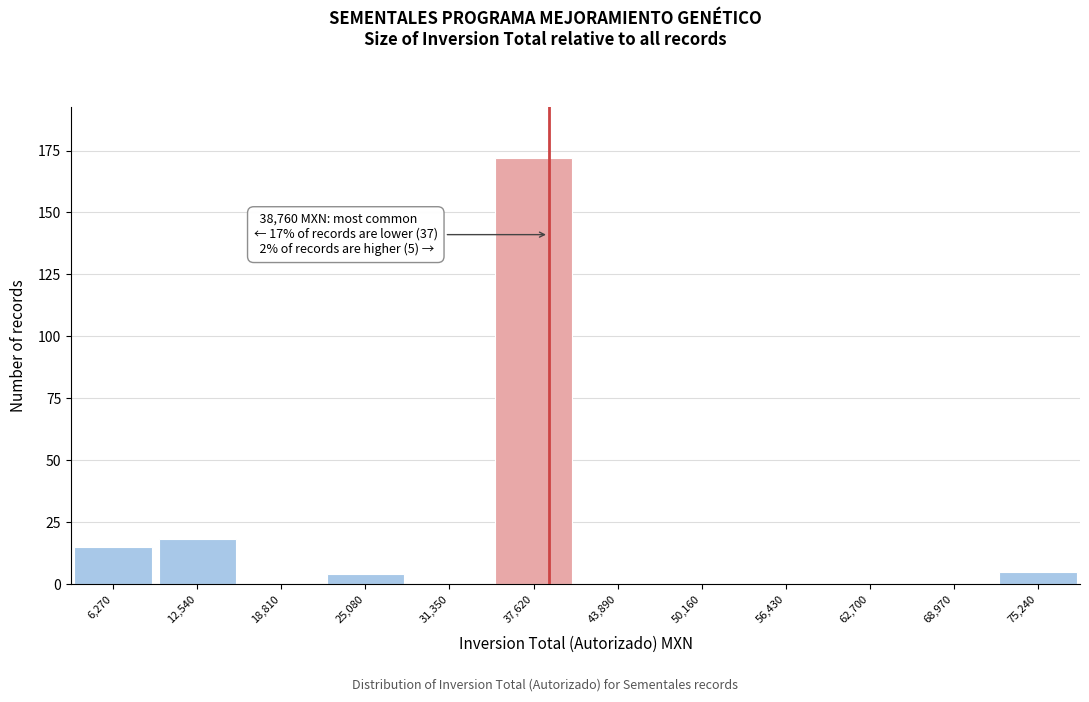

Which range on the x-axis has the tallest bar?

34000 to 41000